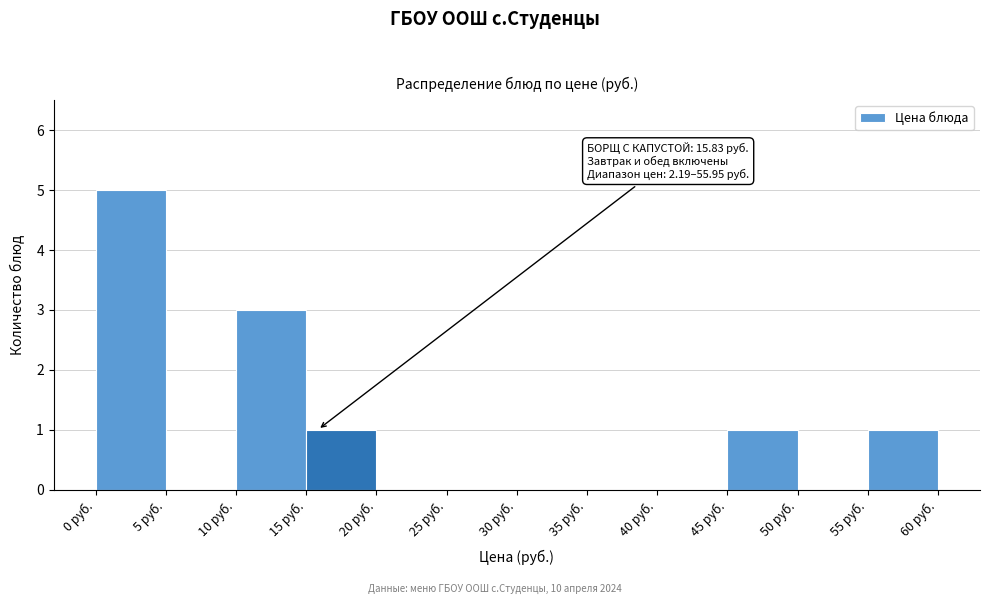

Which range on the x-axis has the tallest bar?

0 to 5